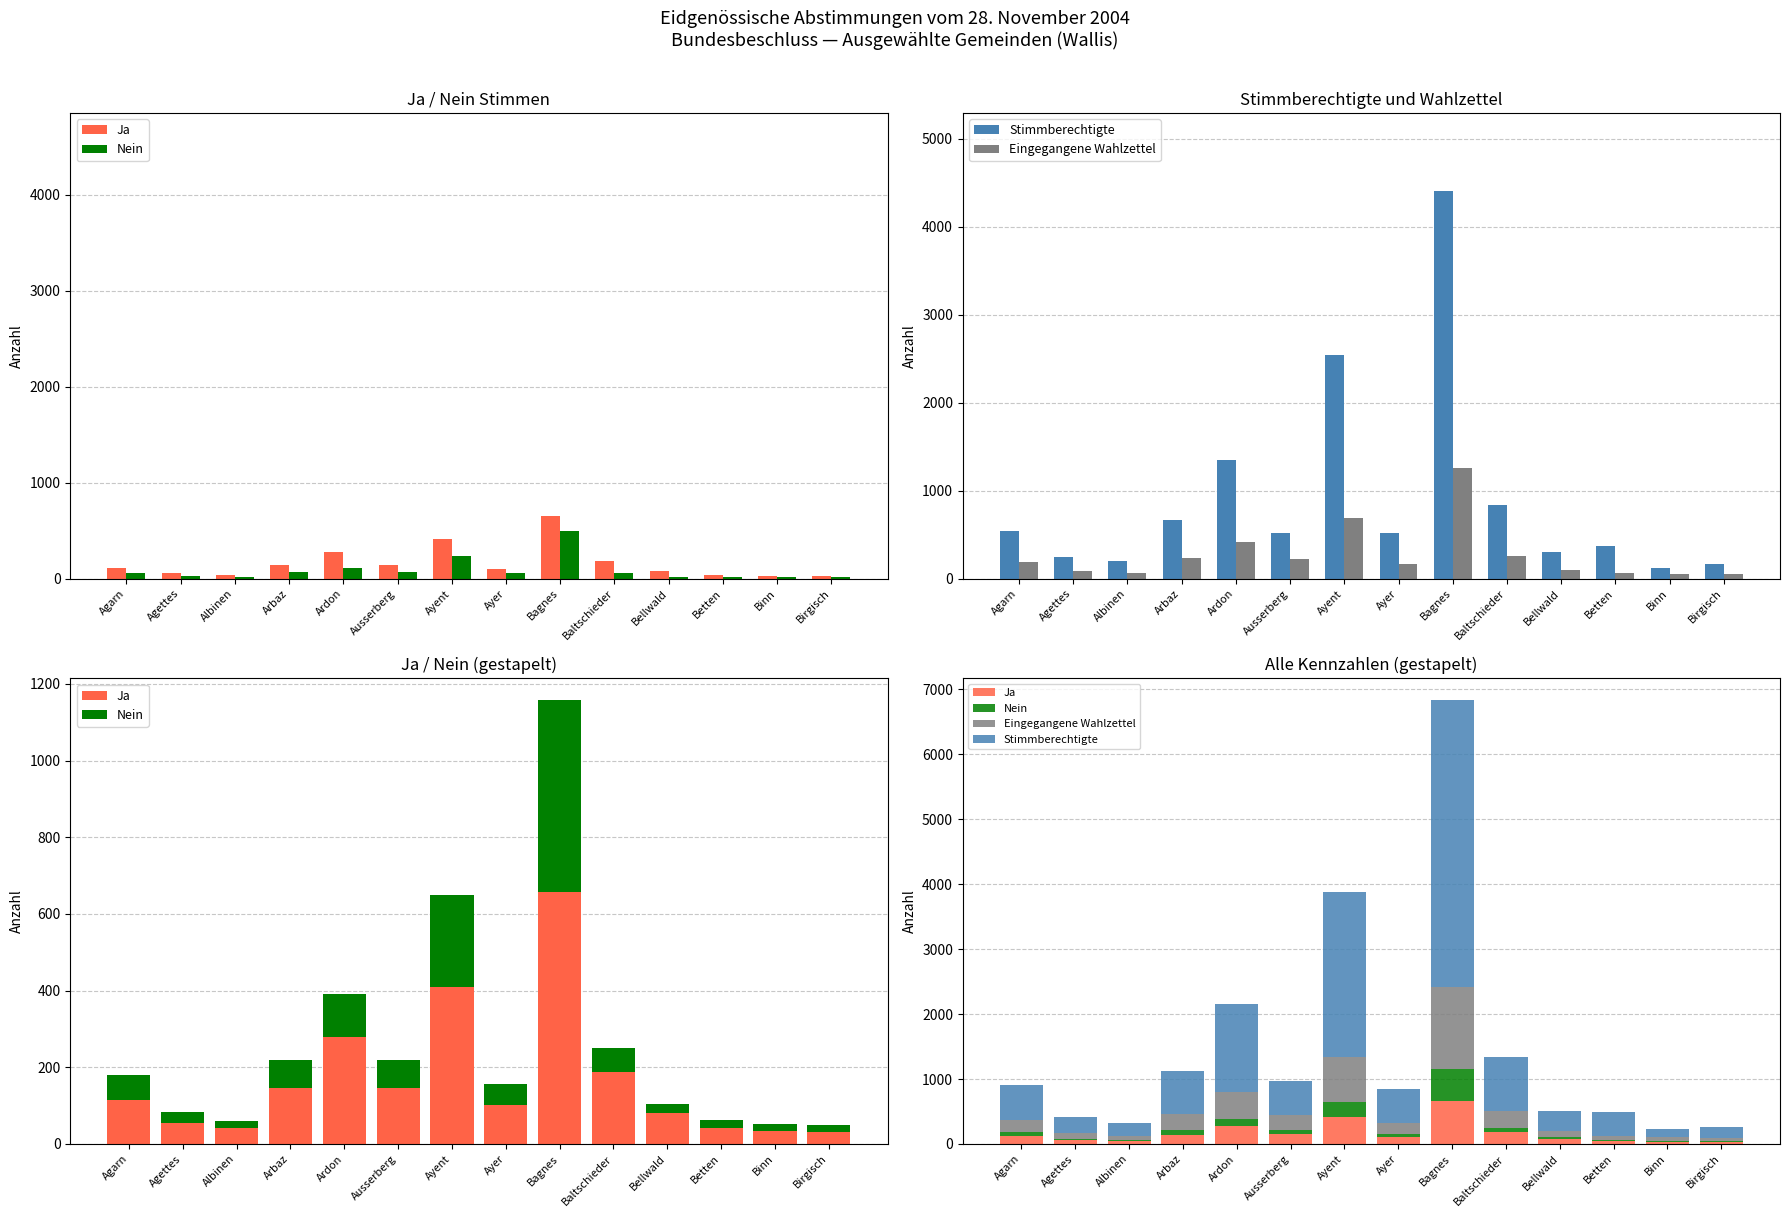

Are the bars grouped side by side (vs. stacked)?

Yes